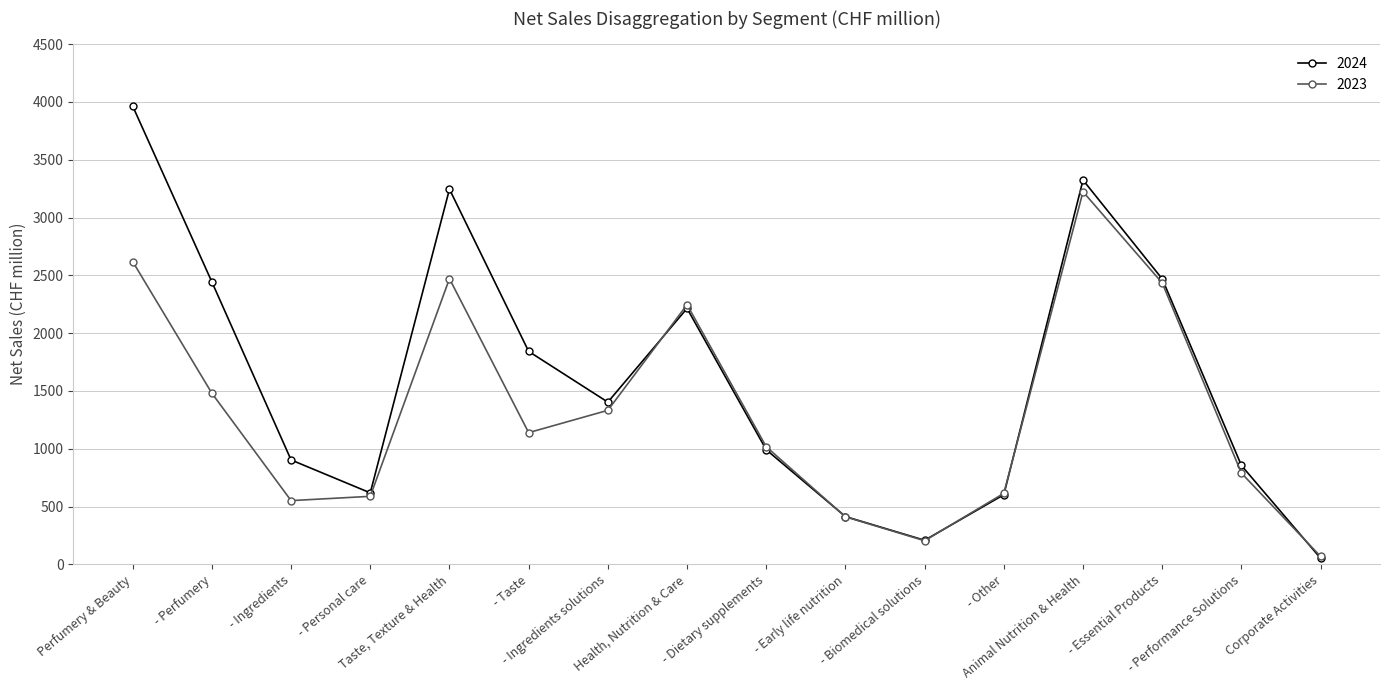

At which label is 2023 closest to 1645?

- Perfumery